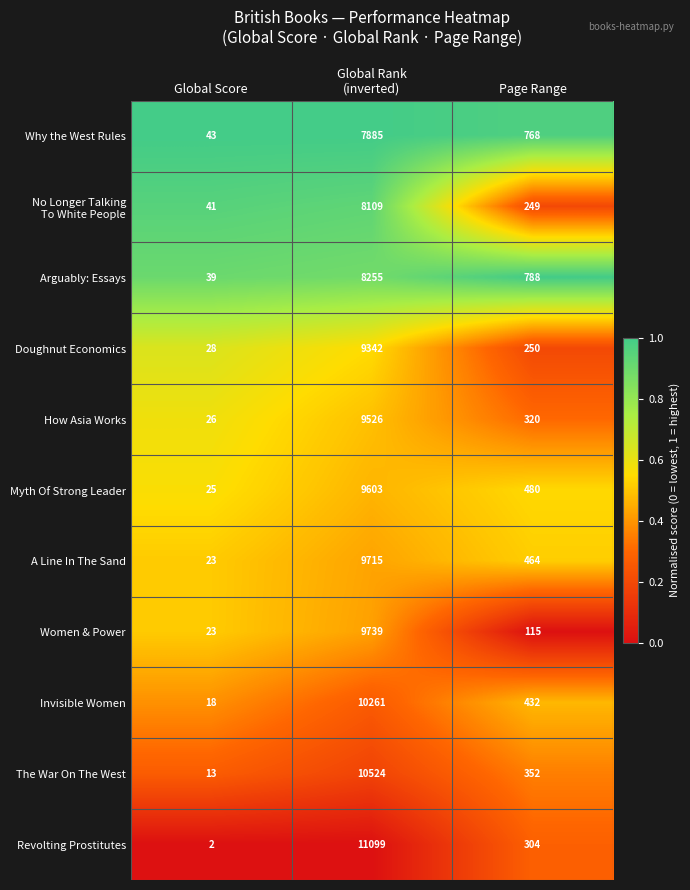

Which series has the largest total across all categories?

Revolting Prostitutes